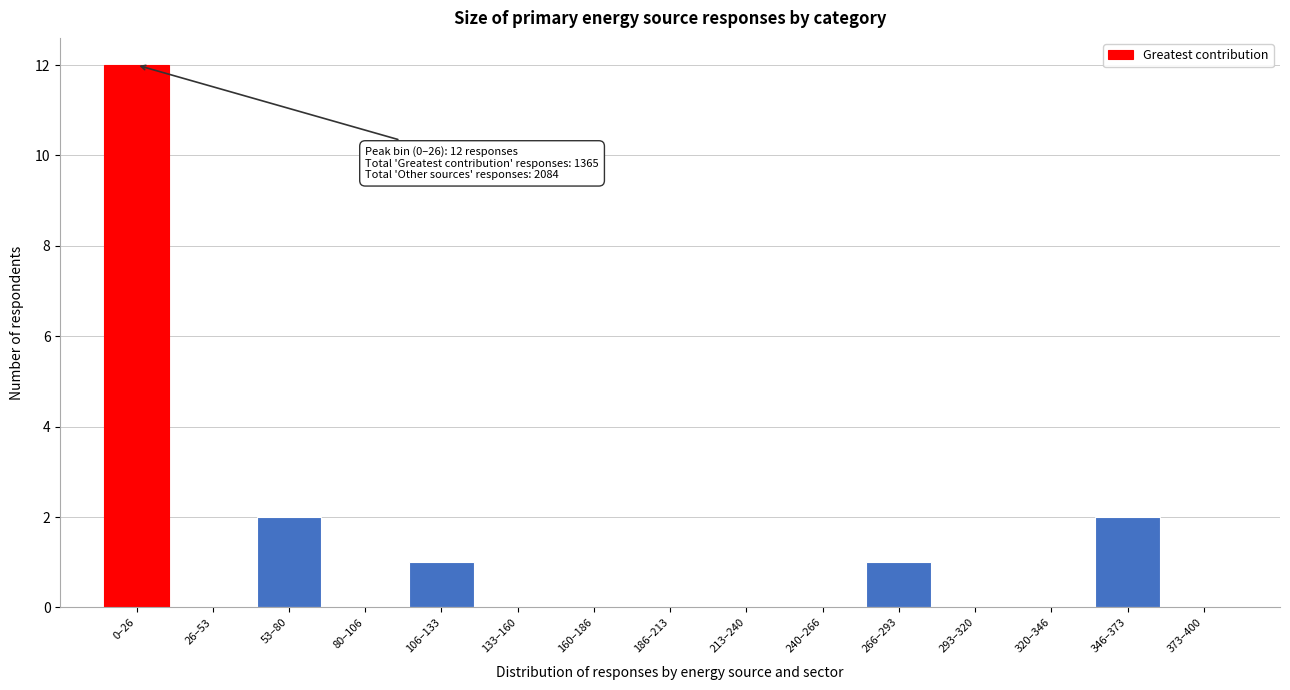

Reading right to left, list all the values displayed in this chart.

373–400=0	346–373=2	320–346=0	293–320=0	266–293=1	240–266=0	213–240=0	186–213=0	160–186=0	133–160=0	106–133=1	80–106=0	53–80=2	26–53=0	0–26=12